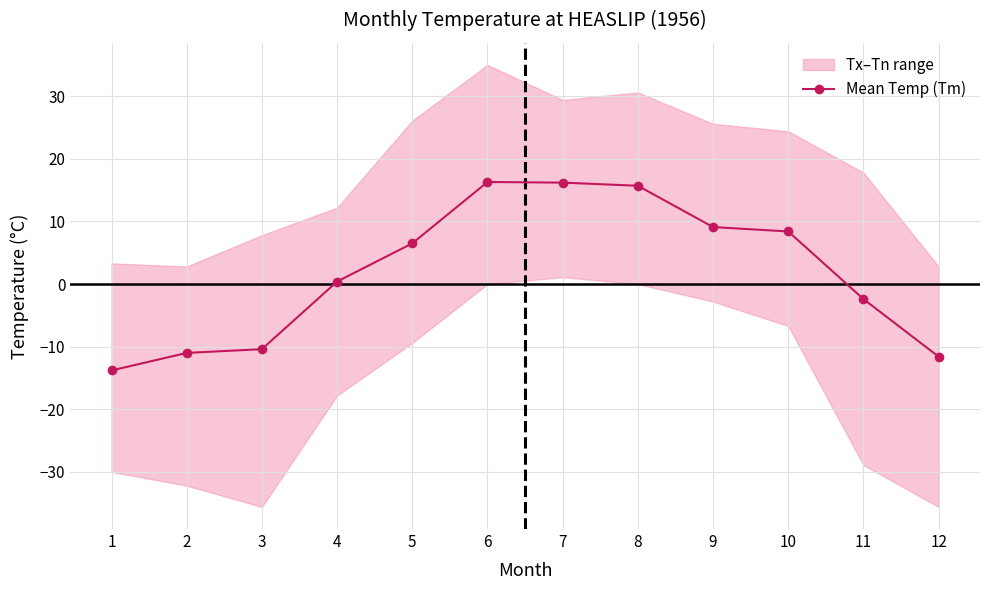

The value at 1 is -13.8. True or false?

True